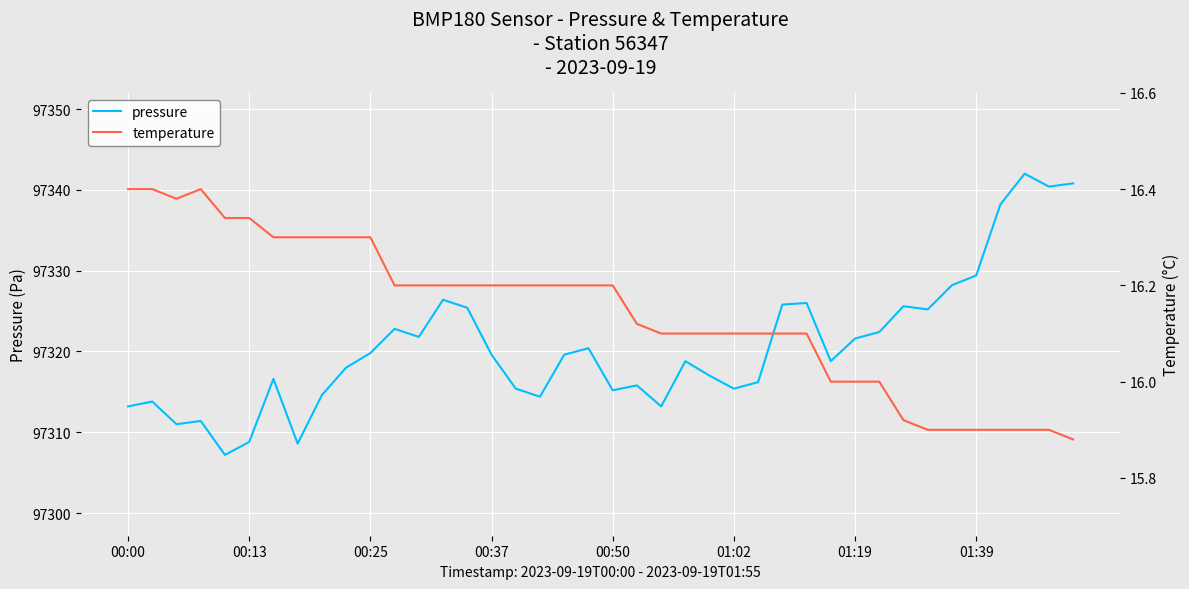

How many lines are shown in the chart?

2